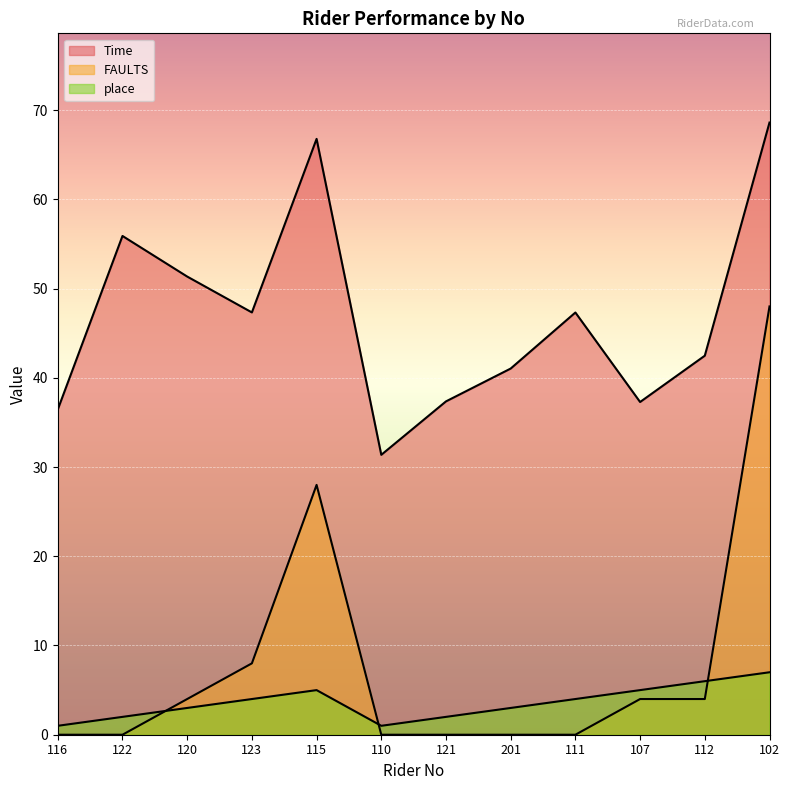

Rank the series at 116 from lowest to highest value.

FAULTS, place, Time